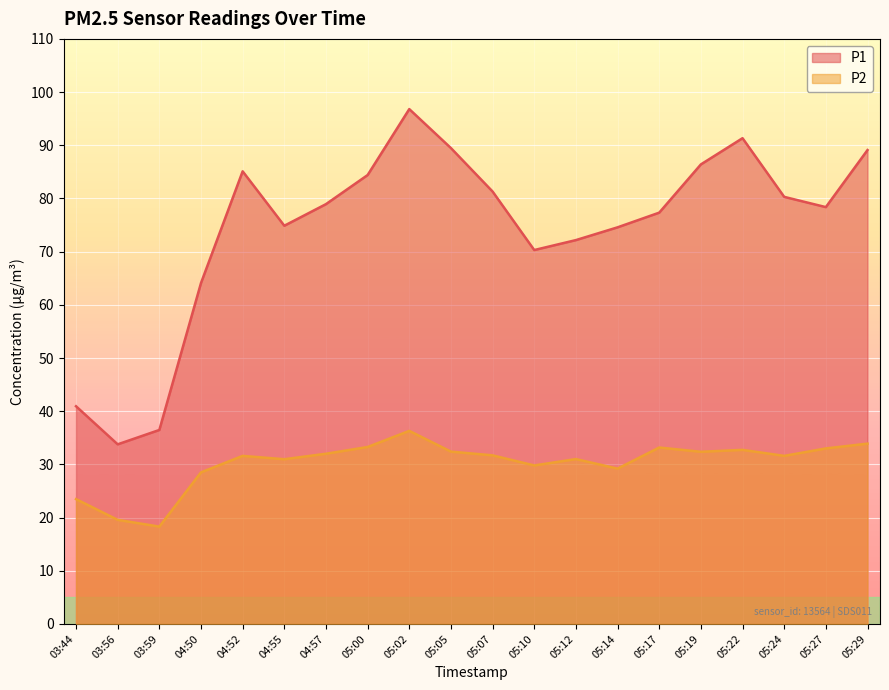

True or false: P1 has a value of 78.9 at 04:57.

True